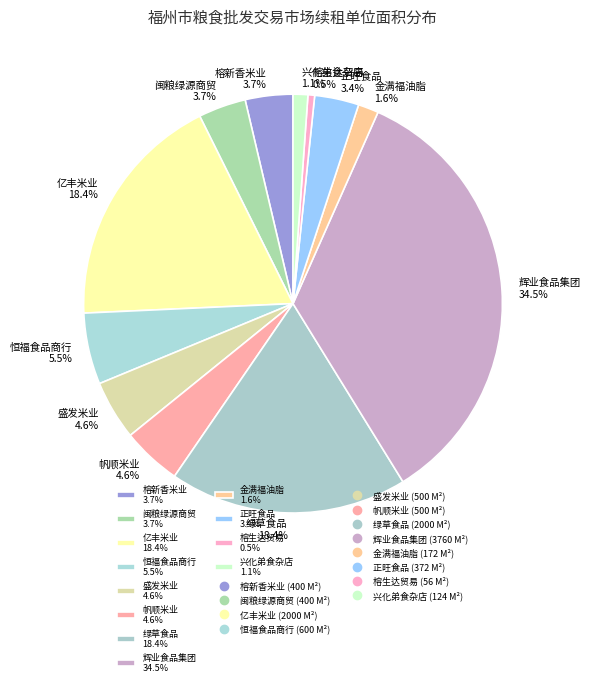

Does any single category account for the majority?

No